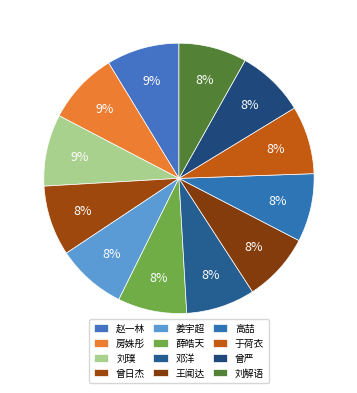

What percentage is NOT represented by 于荷衣?

91.8%